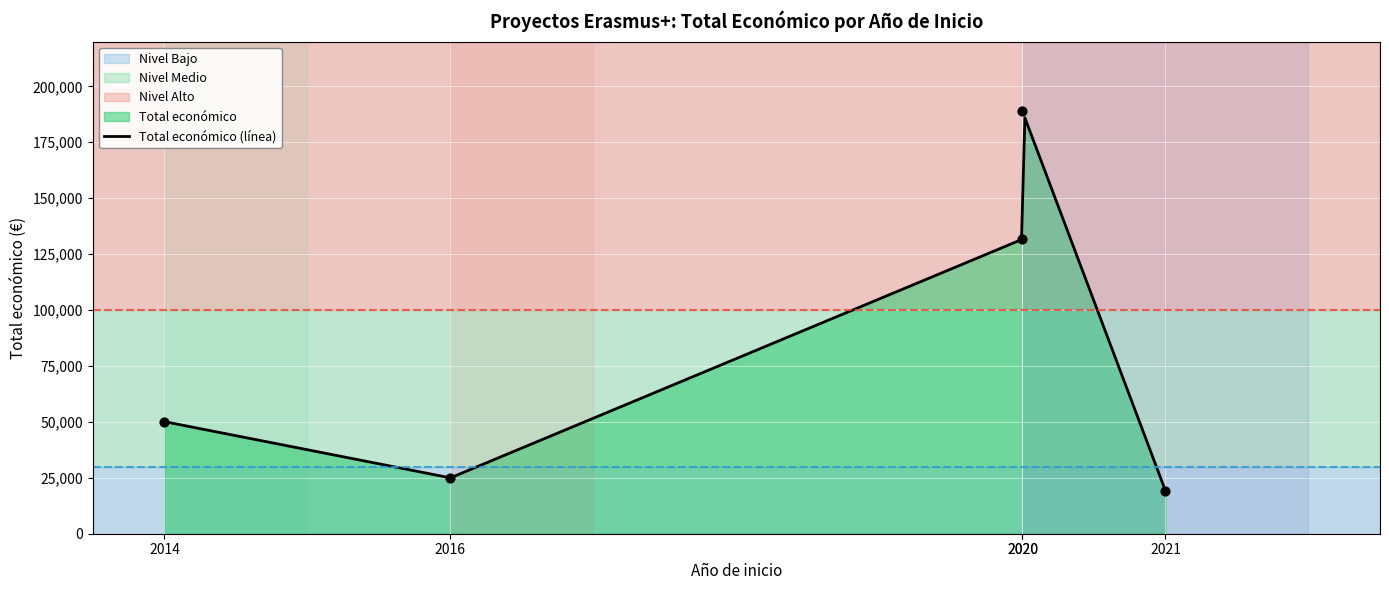

What is the change in value from 2014 to 2020?

+138690